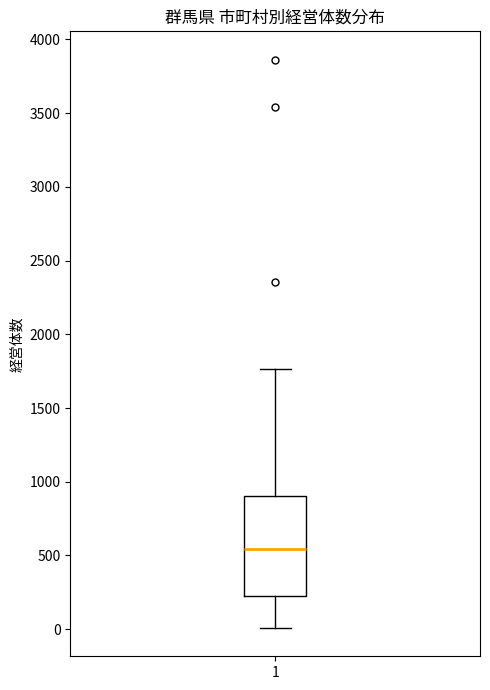

Transcribe this box plot: give where the median line is, the range the box spans, and where the two whiskers end, as read against the y-axis. The values are not printed on the chart, so give them approximately, as read against the axis.

median 550, box 250 to 900, whiskers 0 to 1750